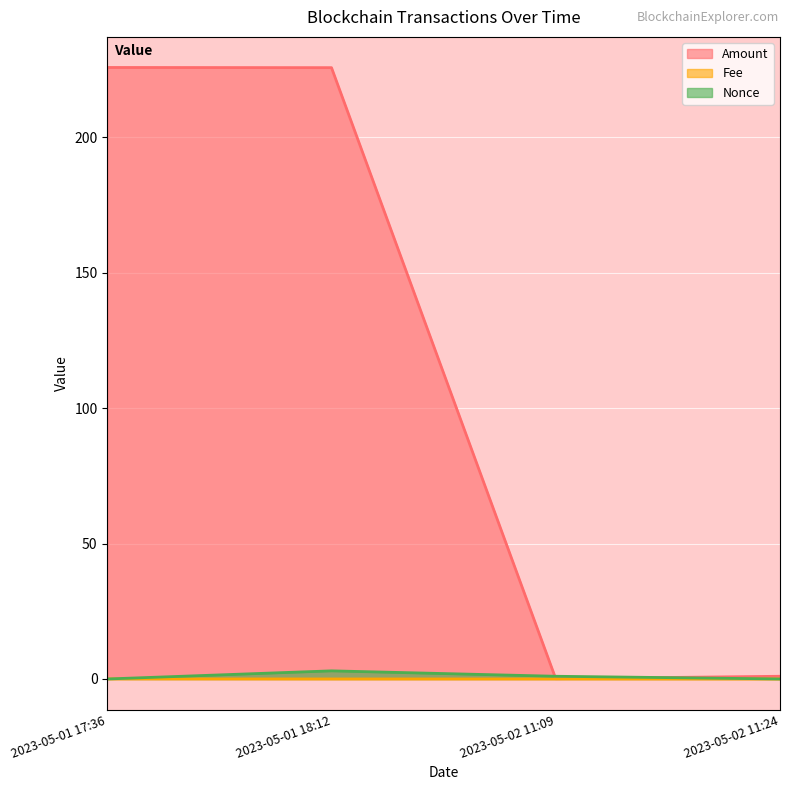

What are all the series names shown in the legend?

Amount, Fee, Nonce